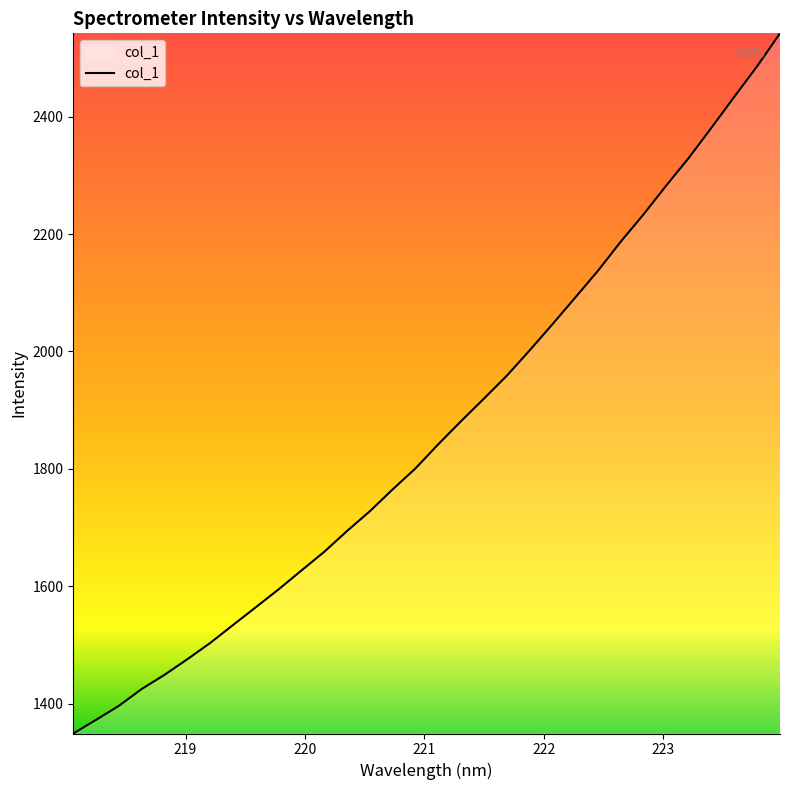

What is the maximum value shown in the chart?

2541.7